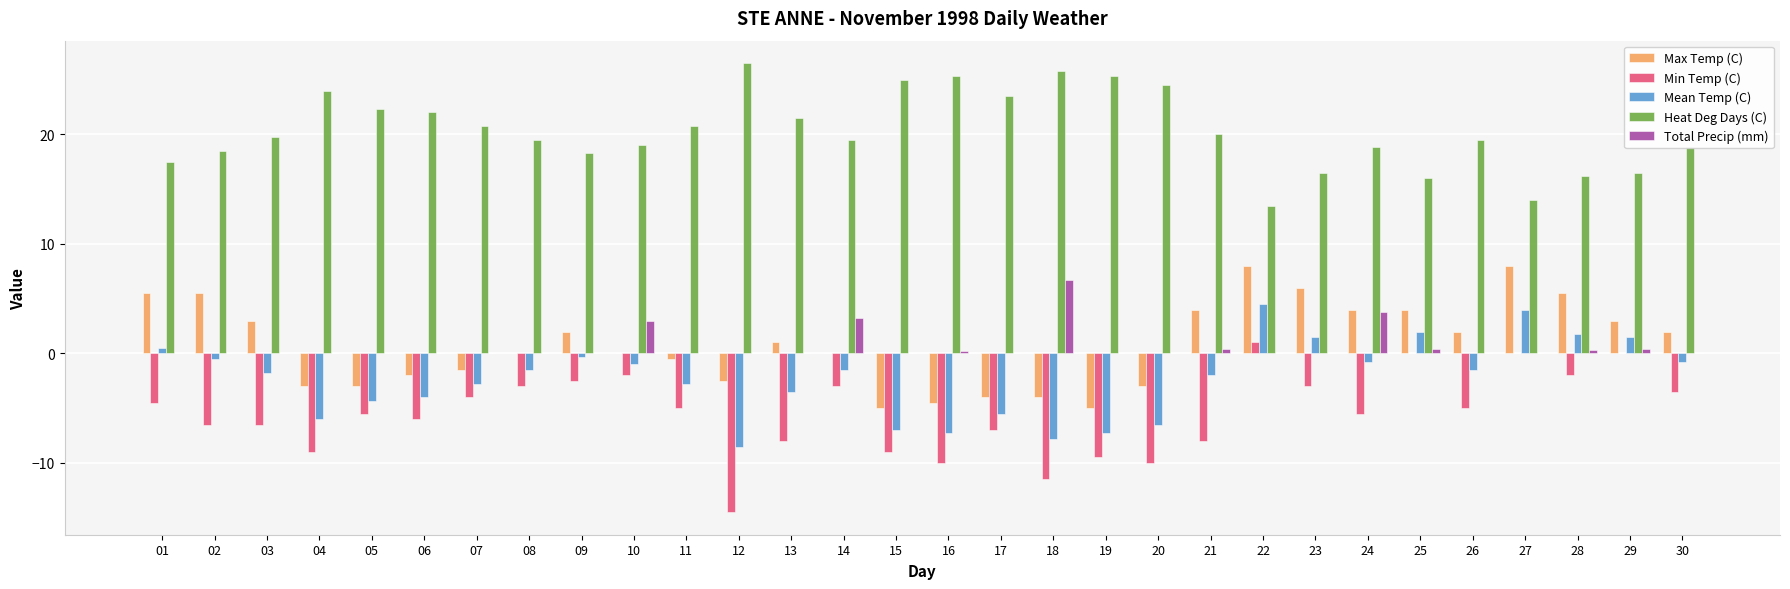

Is the value of Max Temp (C) at 28 greater than the value of Total Precip (mm) at 17?

Yes